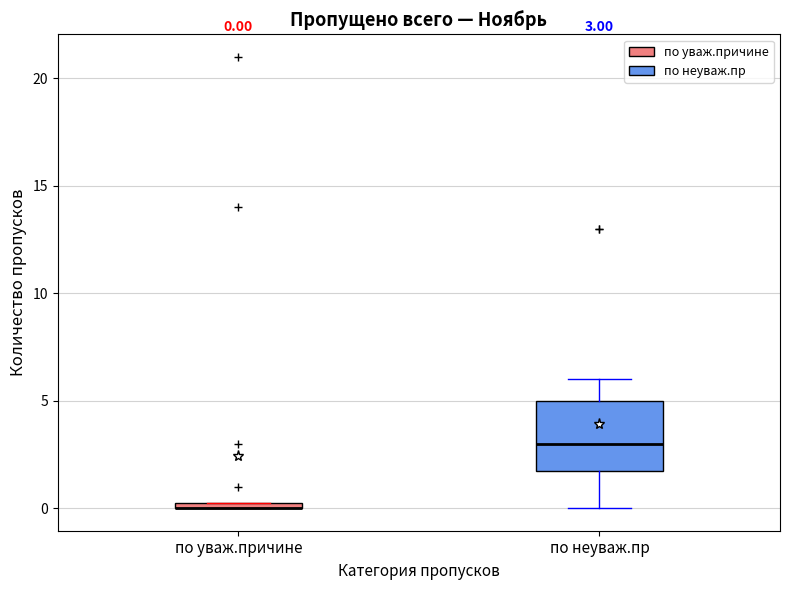

Comparing the boxes themselves (not the whiskers), which one is the tallest?

по неуваж.пр